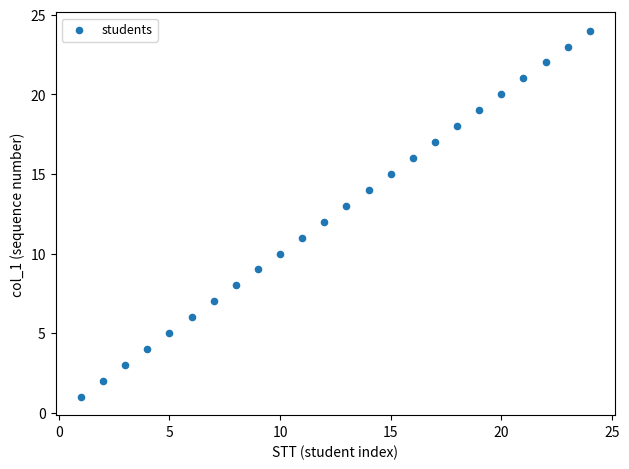

What is the range of Y values (max minus min)?

23